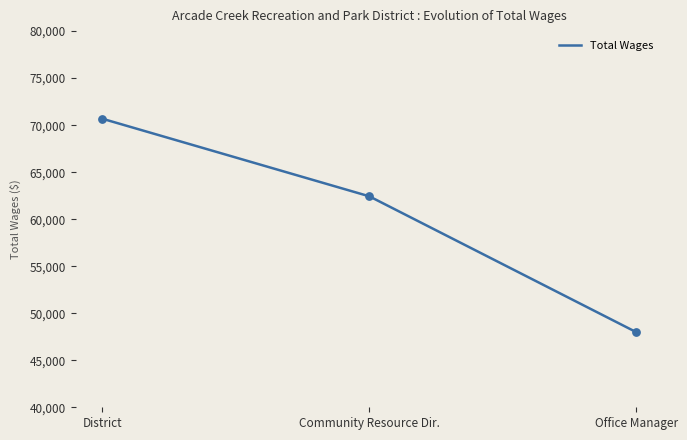

Between District and Office Manager, which is larger?

District